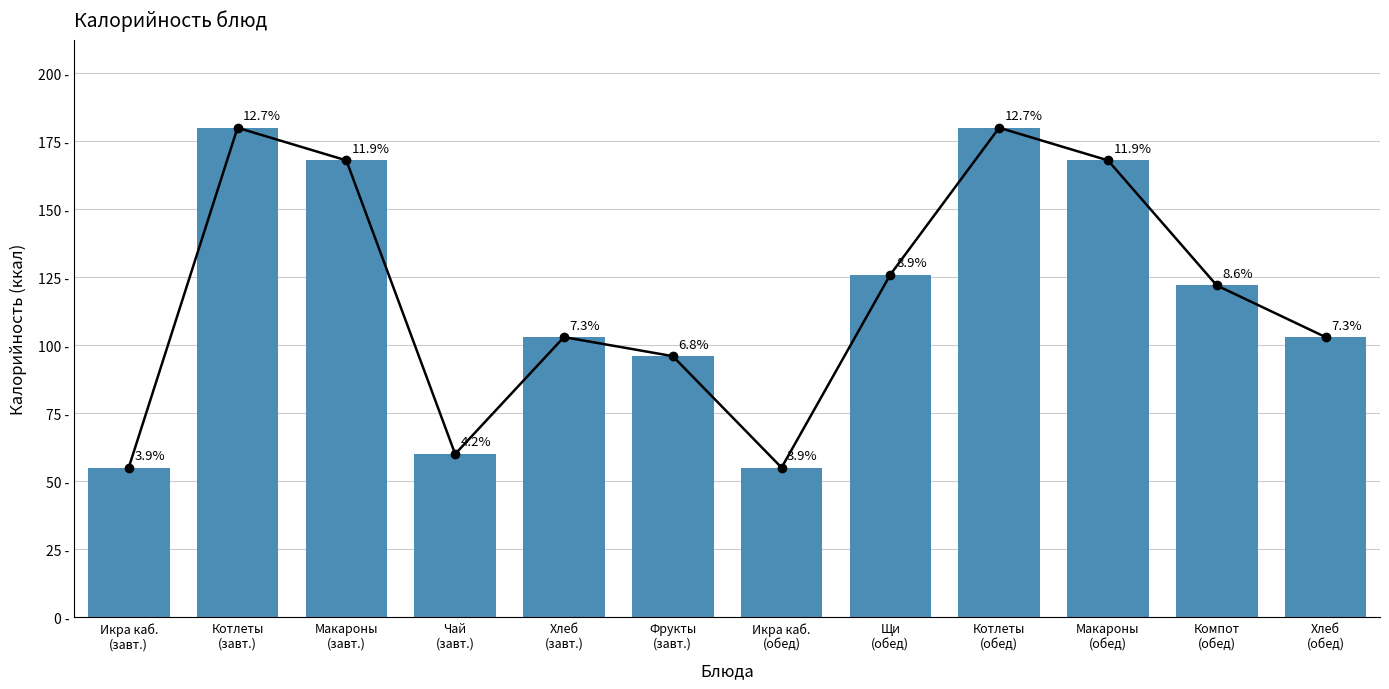

List the labels in order of value, smallest first.

Икра каб.
(завт.), Икра каб.
(обед), Чай
(завт.), Фрукты
(завт.), Хлеб
(завт.), Хлеб
(обед), Компот
(обед), Щи
(обед), Макароны
(завт.), Макароны
(обед), Котлеты
(завт.), Котлеты
(обед)